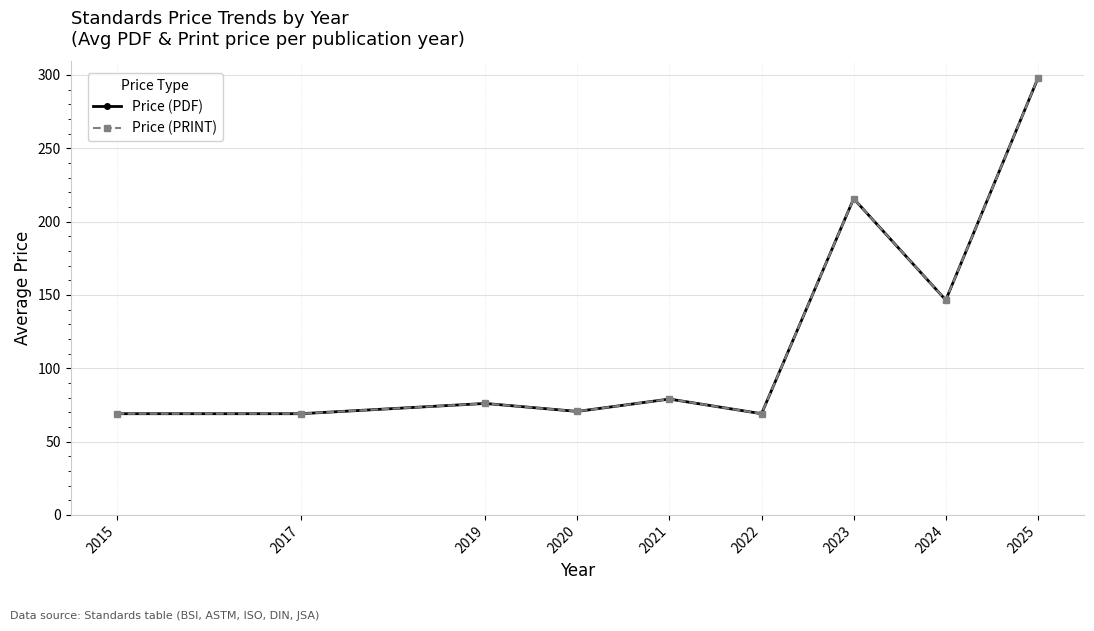

Is this an area chart (filled region under the line)?

No